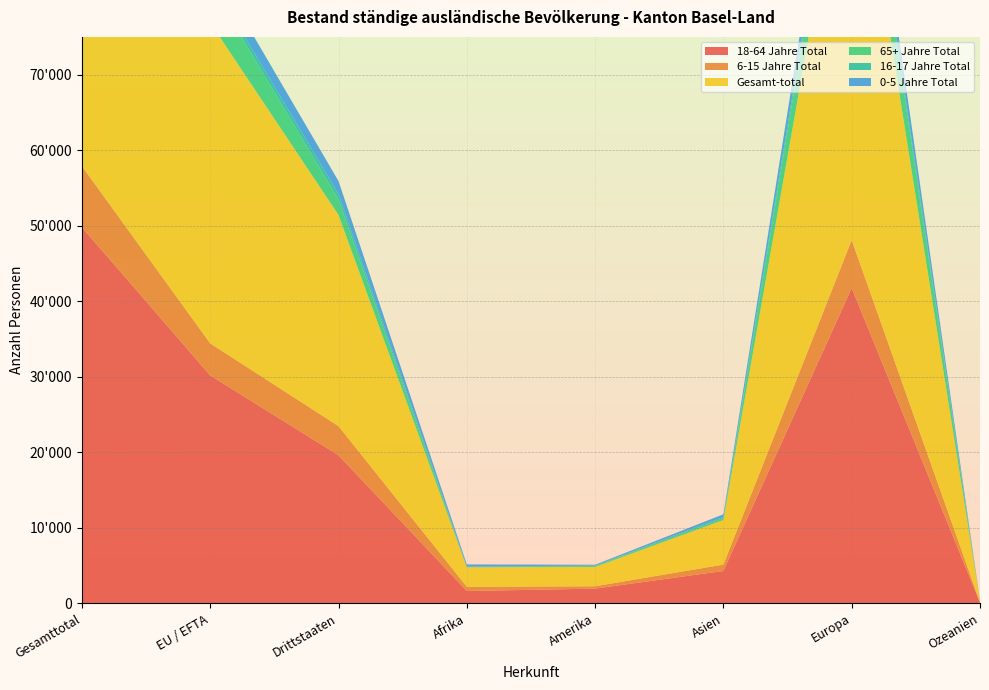

Reading left to right, transcribe all the data shown in this chart.

18-64 Jahre Total: 49802	30186	19616	1642	1956	4296	41754	118
6-15 Jahre Total: 8091	4240	3851	557	311	842	6347	24
Gesamt-total: 70428	42470	27958	2579	2560	5899	59179	157
65+ Jahre Total: 7083	5030	2053	33	115	247	6681	7
16-17 Jahre Total: 1471	739	732	64	70	171	1162	3
0-5 Jahre Total: 3981	2275	1706	283	108	343	3235	5